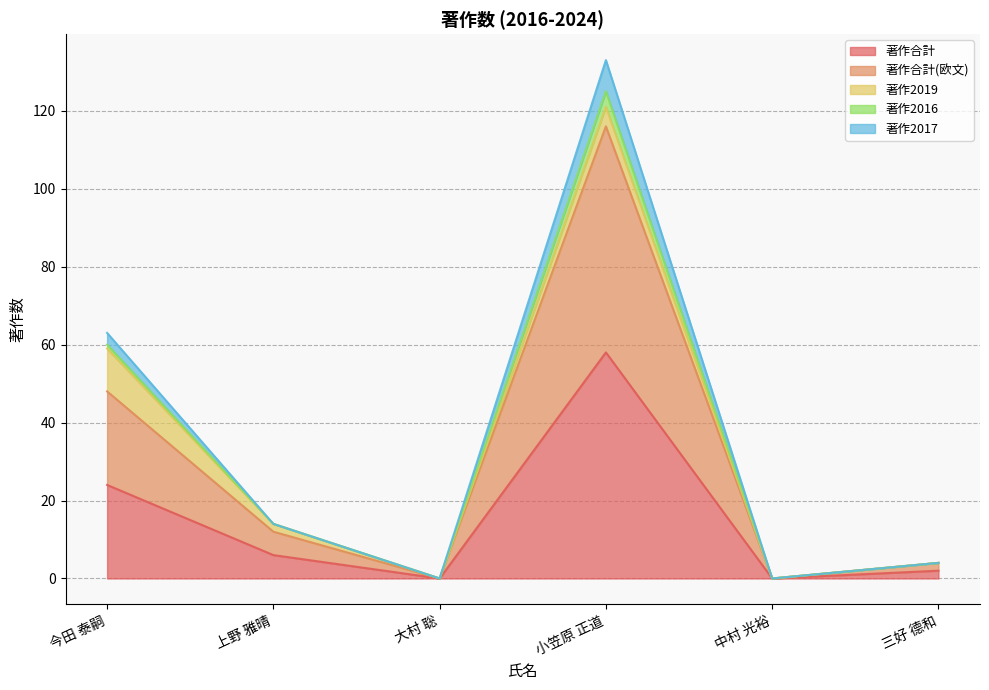

Does the chart have visible grid lines?

Yes